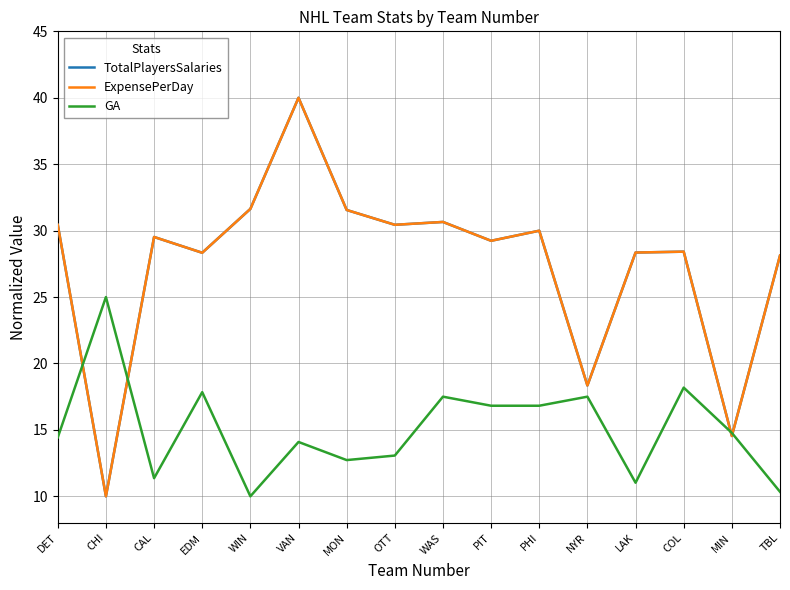

Does the chart display data point markers on the line(s)?

No